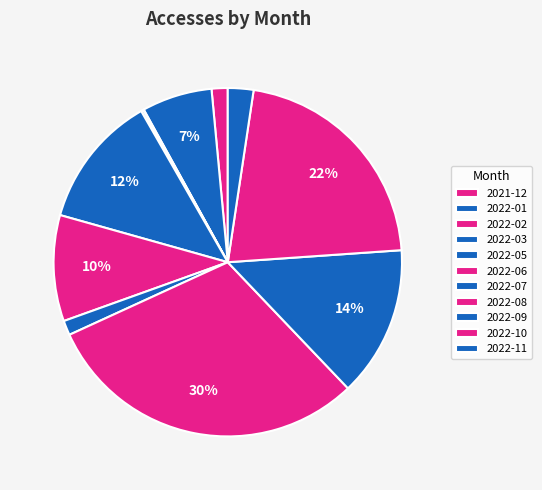

To the nearest percent, what portion does 2022-08 represent?

30%